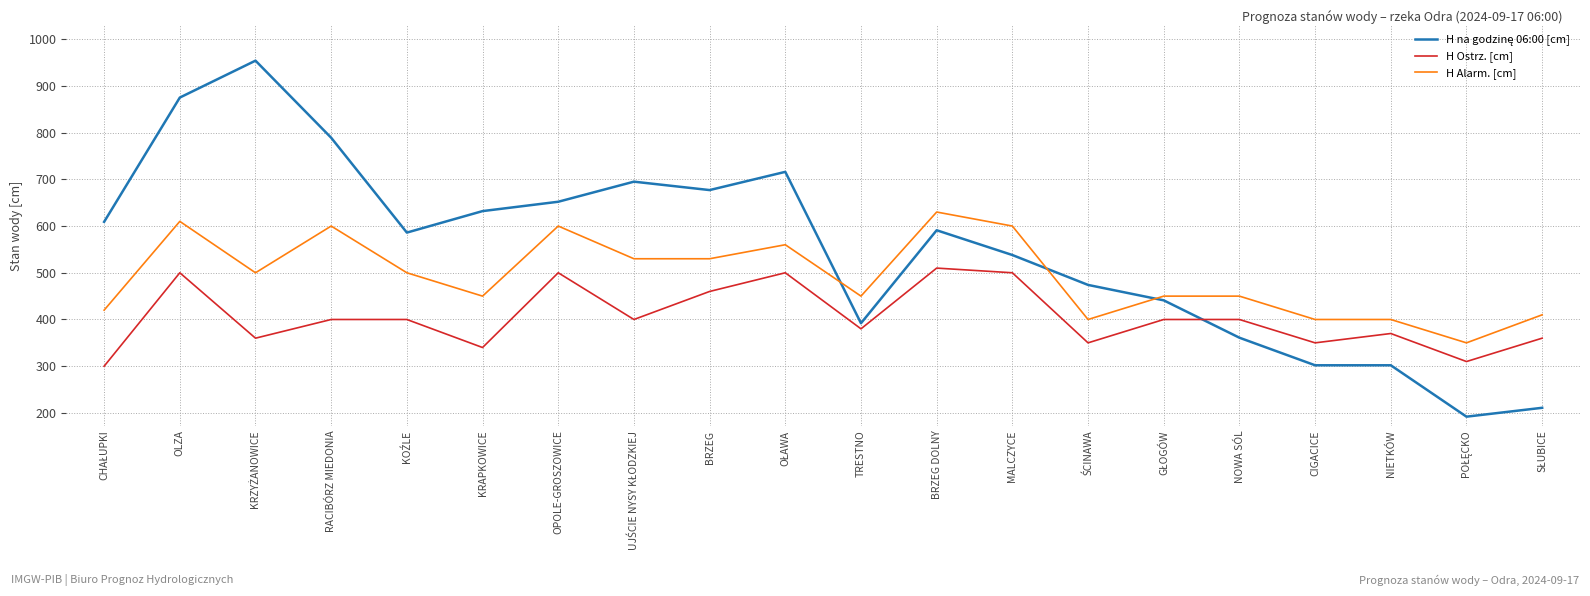

Is it true that H Ostrz. [cm] equals 582 at KRAPKOWICE?

False